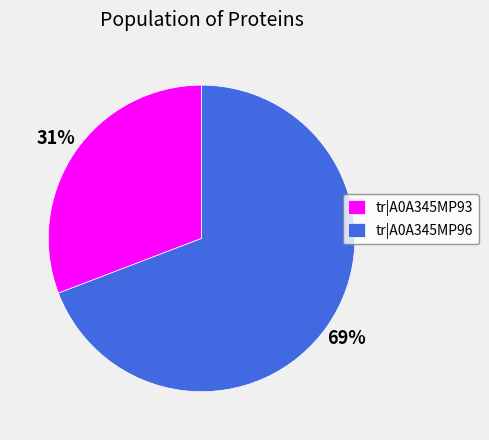

Which category accounts for the majority?

tr|A0A345MP96